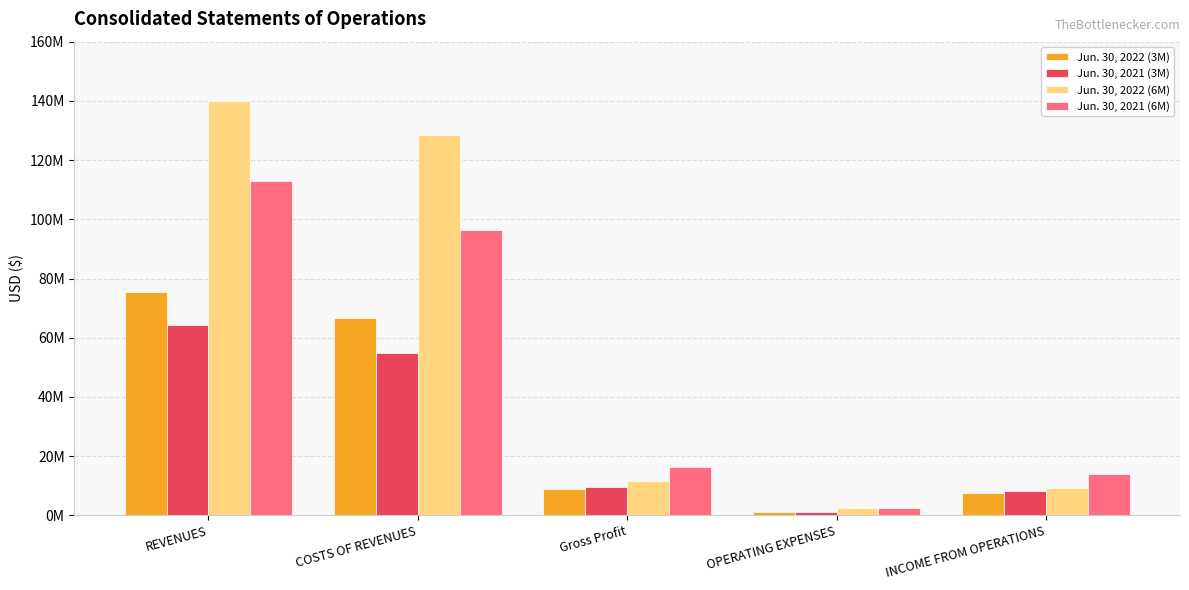

Which category has the lowest value in the Jun. 30, 2021 (3M) series?

OPERATING EXPENSES